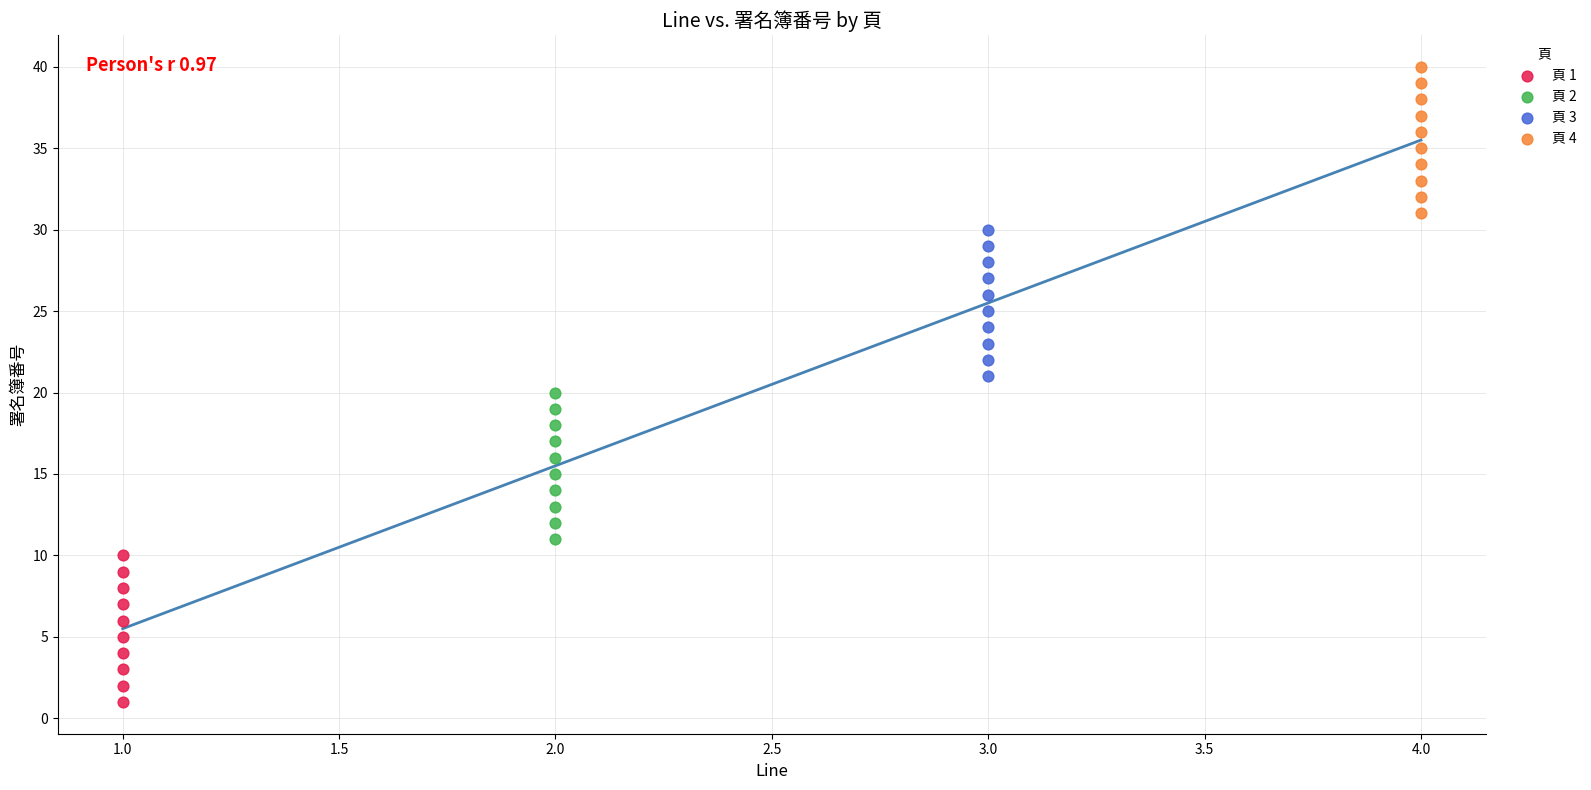

Which series contains the highest Y value?

頁 4